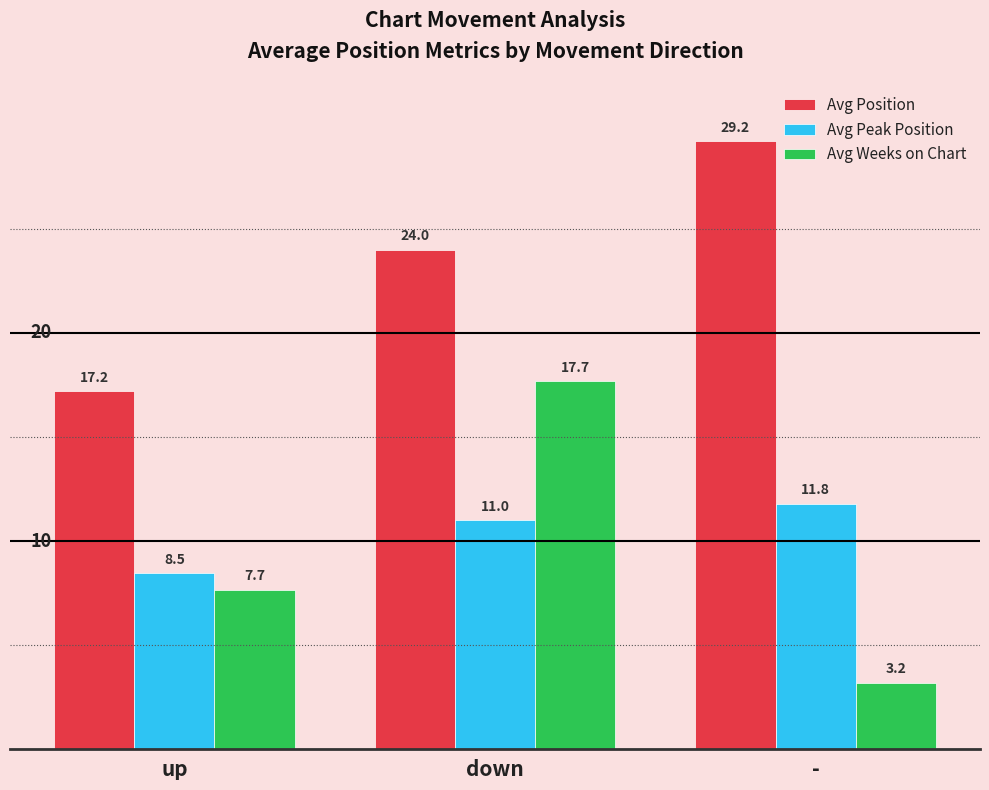

What is the label of the 3rd bar from the right?

up